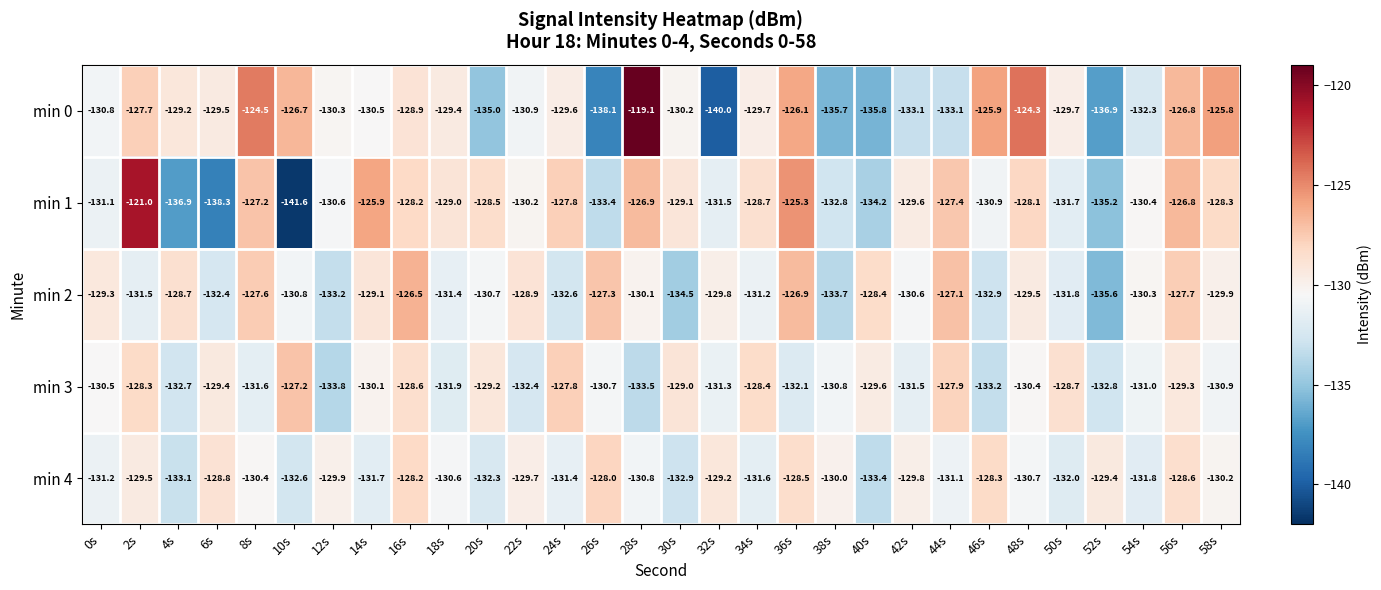

At which label does min 1 first exceed -129?

2s